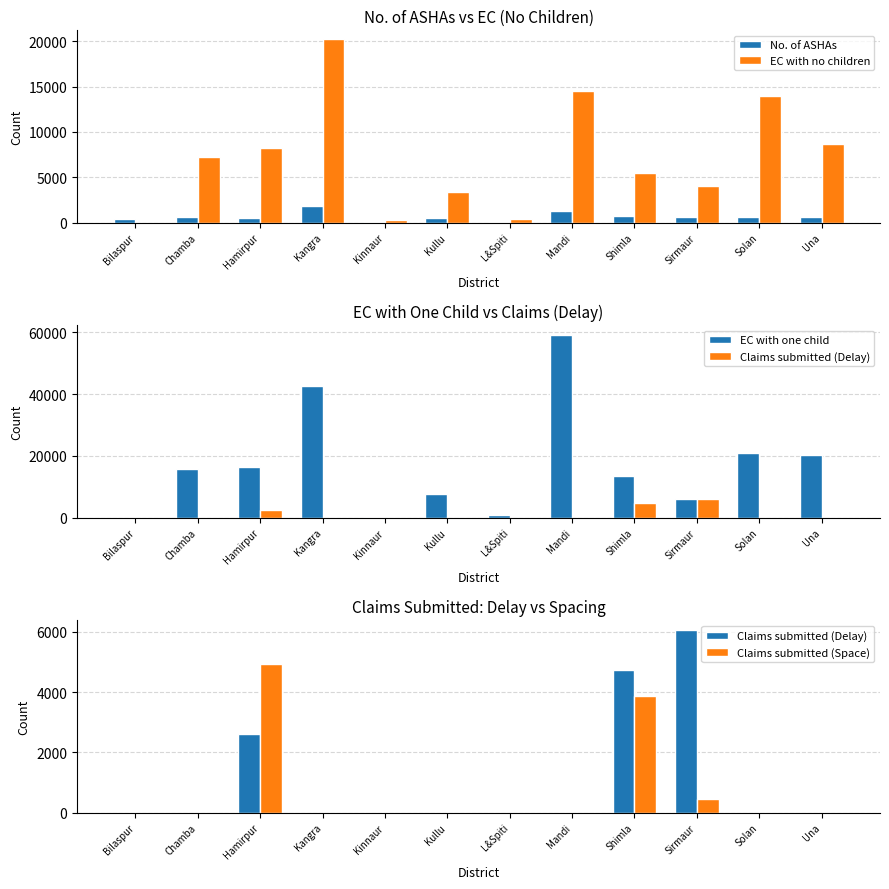

Where is Claims submitted (Delay) nearest to the value 3037?

Hamirpur